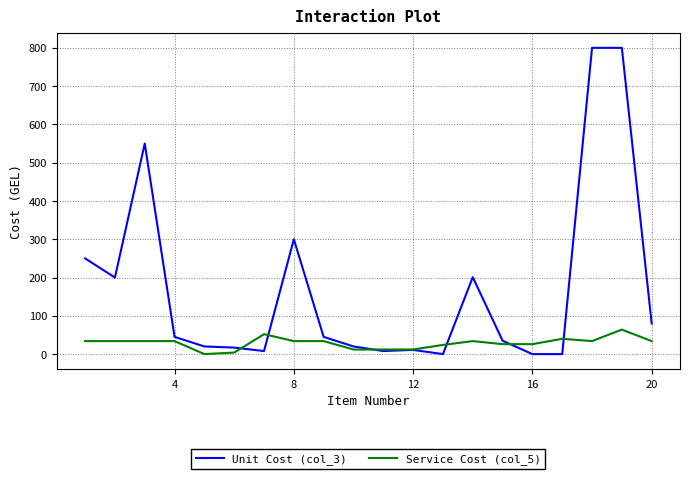

List the series in order of their peak value, highest first.

Unit Cost (col_3), Service Cost (col_5)